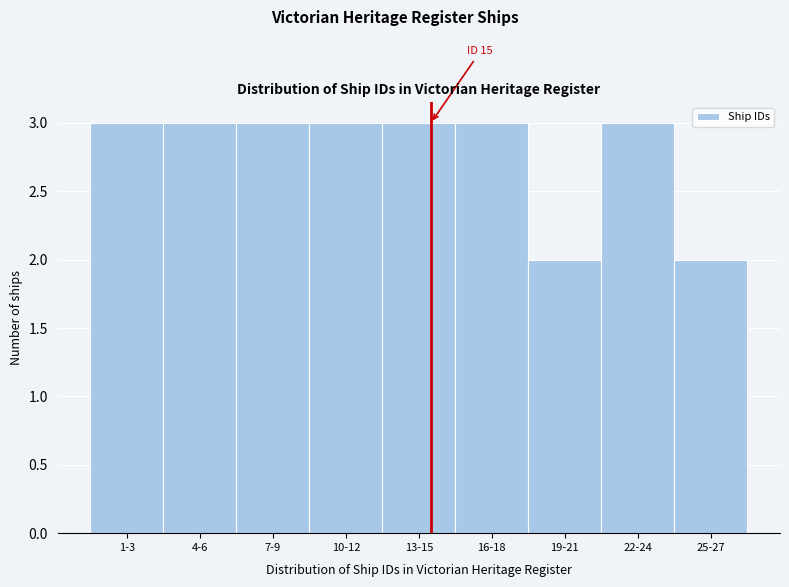

Reading right to left, extract all data points from this chart.

2	3	2	3	3	3	3	3	3